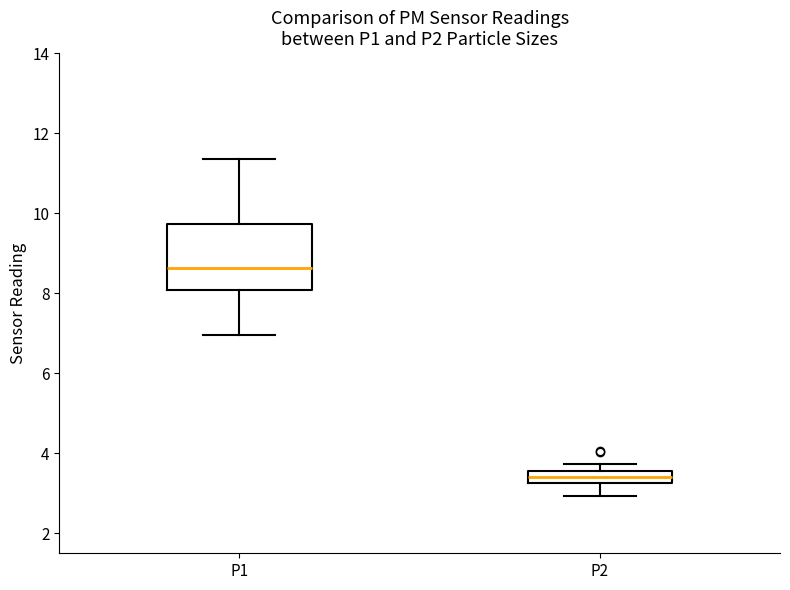

Where is the lower edge of the box for P1 on the y-axis? The values are not printed on the chart, so give them approximately, as read against the axis.

8.0